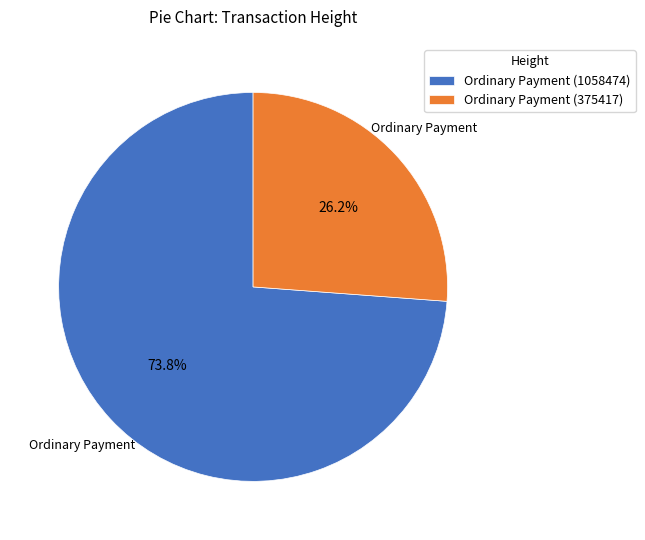

Is it true that Ordinary Payment (375417) is 26% of the pie?

True